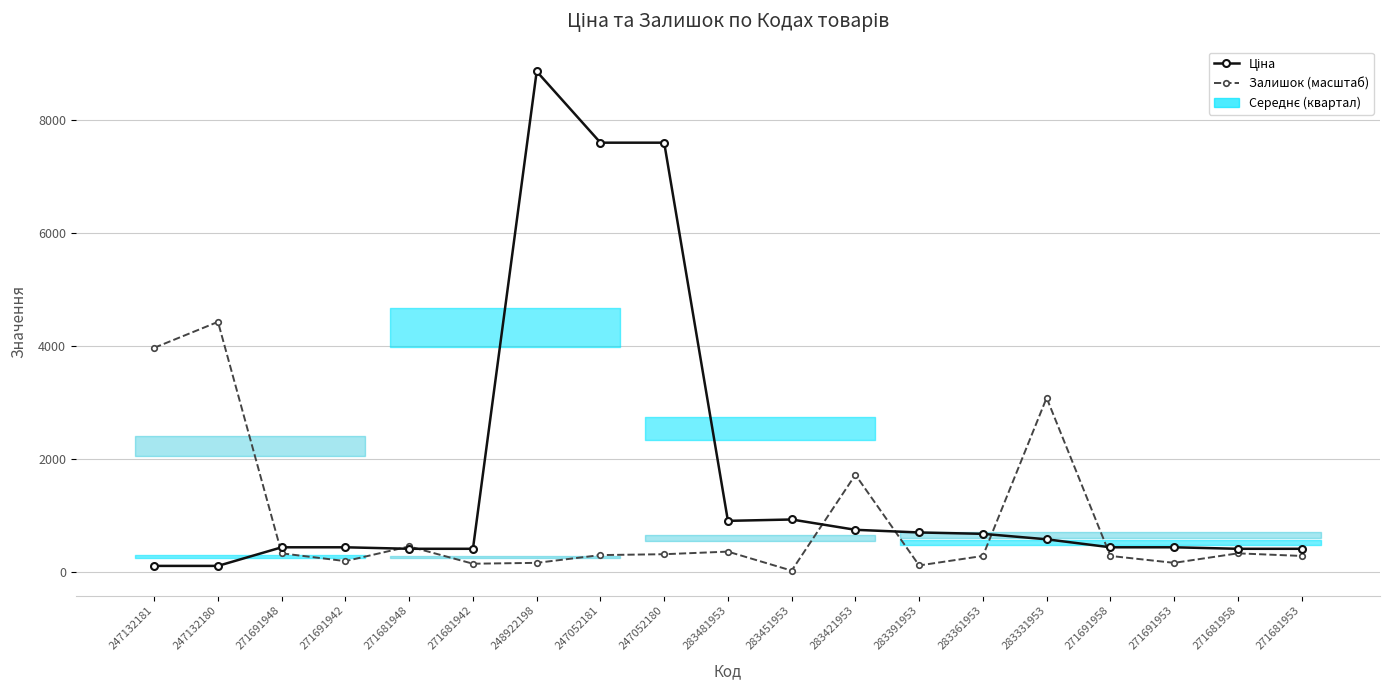

List the labels in order of Залишок (масштаб) value, smallest first.

283451953, 283391953, 271681942, 248922198, 271691953, 271691942, 283361953, 271691958, 271681953, 247052181, 247052180, 271691948, 271681958, 283481953, 271681948, 283421953, 283331953, 247132181, 247132180